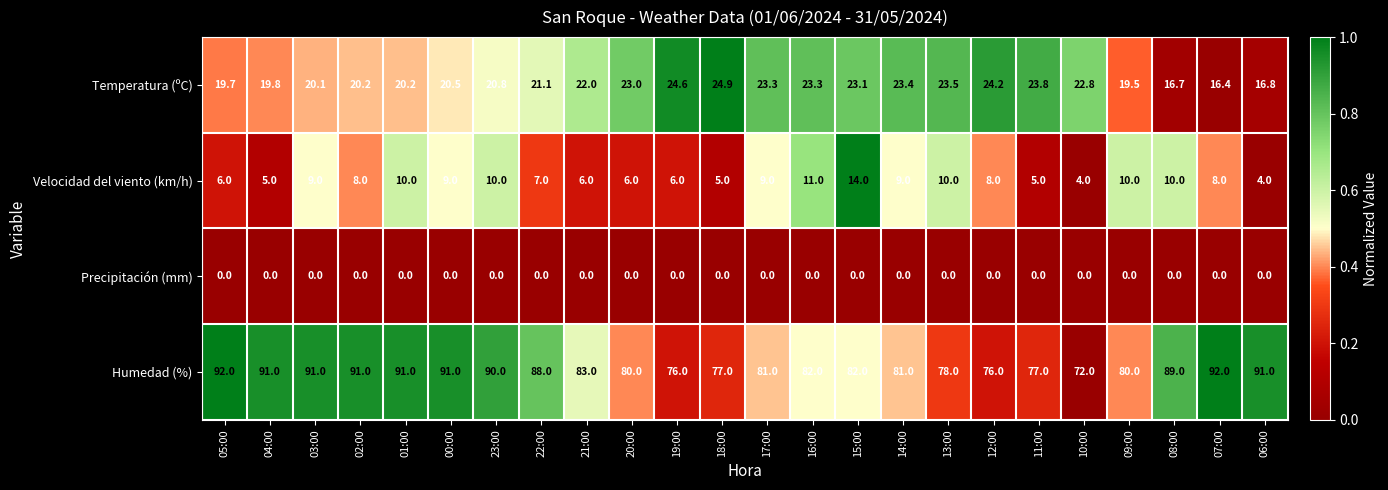

Which series changed the most between 18:00 and 10:00?

Humedad (%)